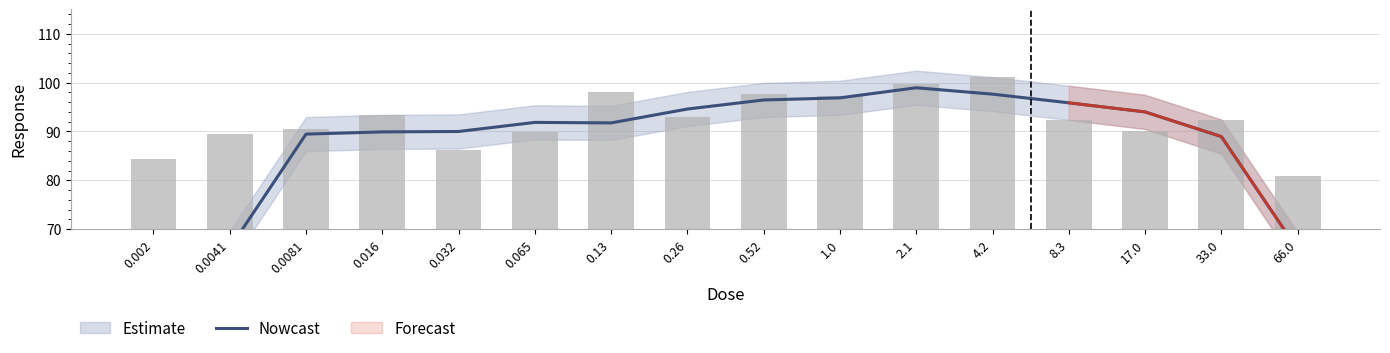

What is the label of the 14th bar from the right?

0.0081